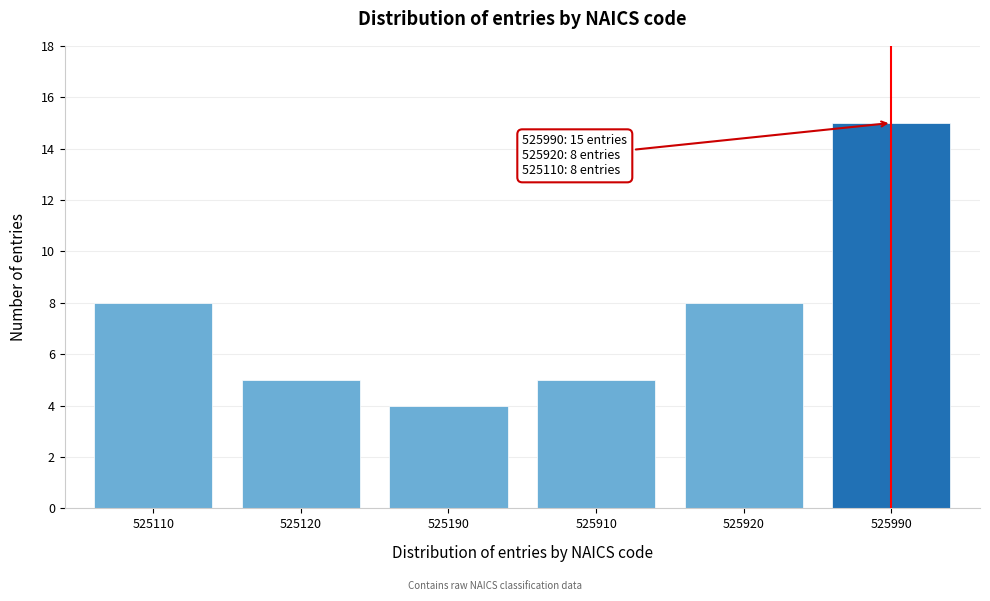

Reading right to left, transcribe all the data shown in this chart.

525990=15	525920=8	525910=5	525190=4	525120=5	525110=8